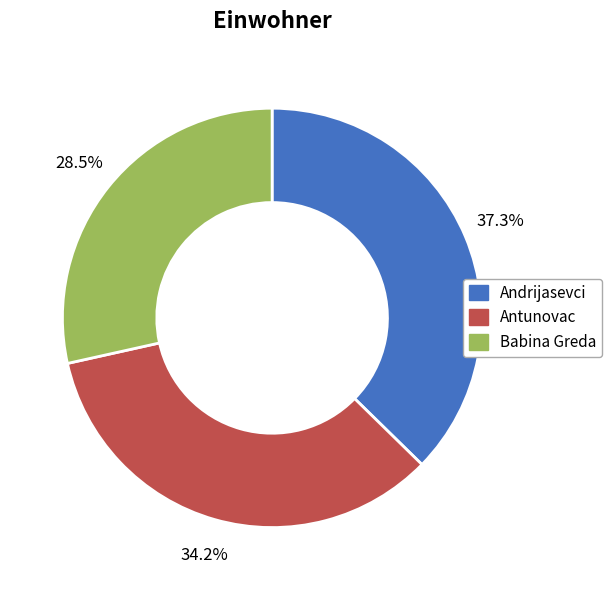

Is Antunovac the majority of the pie?

No